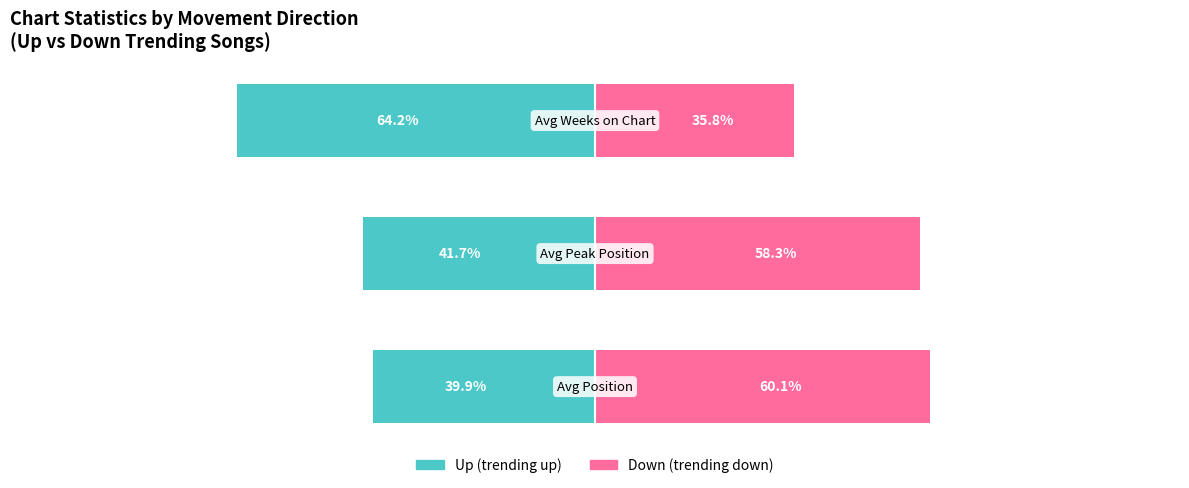

Does the chart contain stacked bars?

No